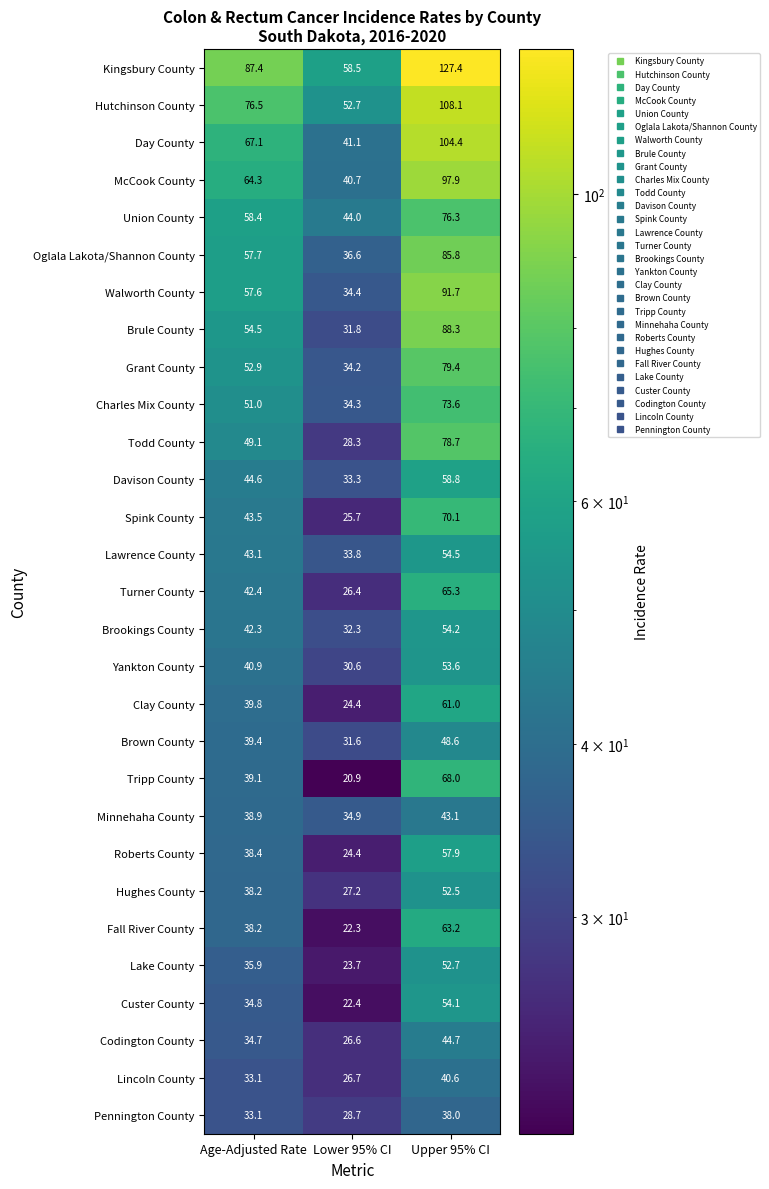

What is the difference between the maximum and second lowest values in the Minnehaha County series?

4.2